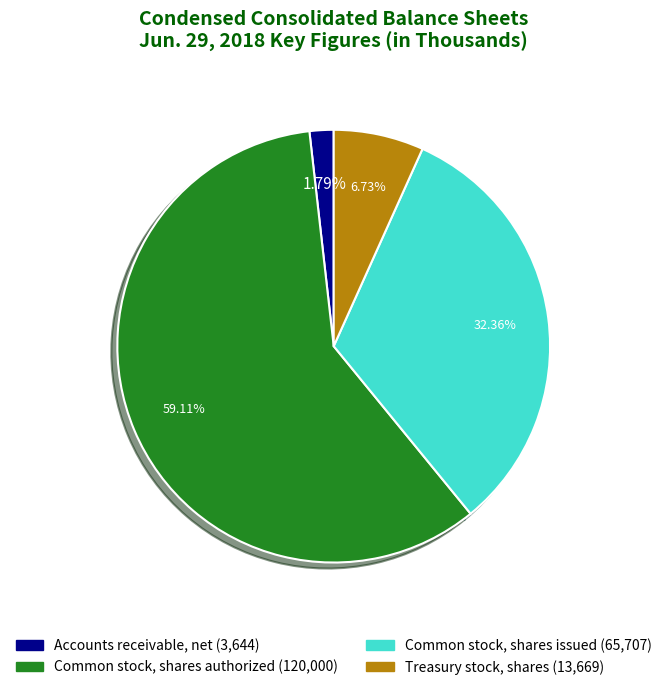

Count the number of slices in the pie.

4